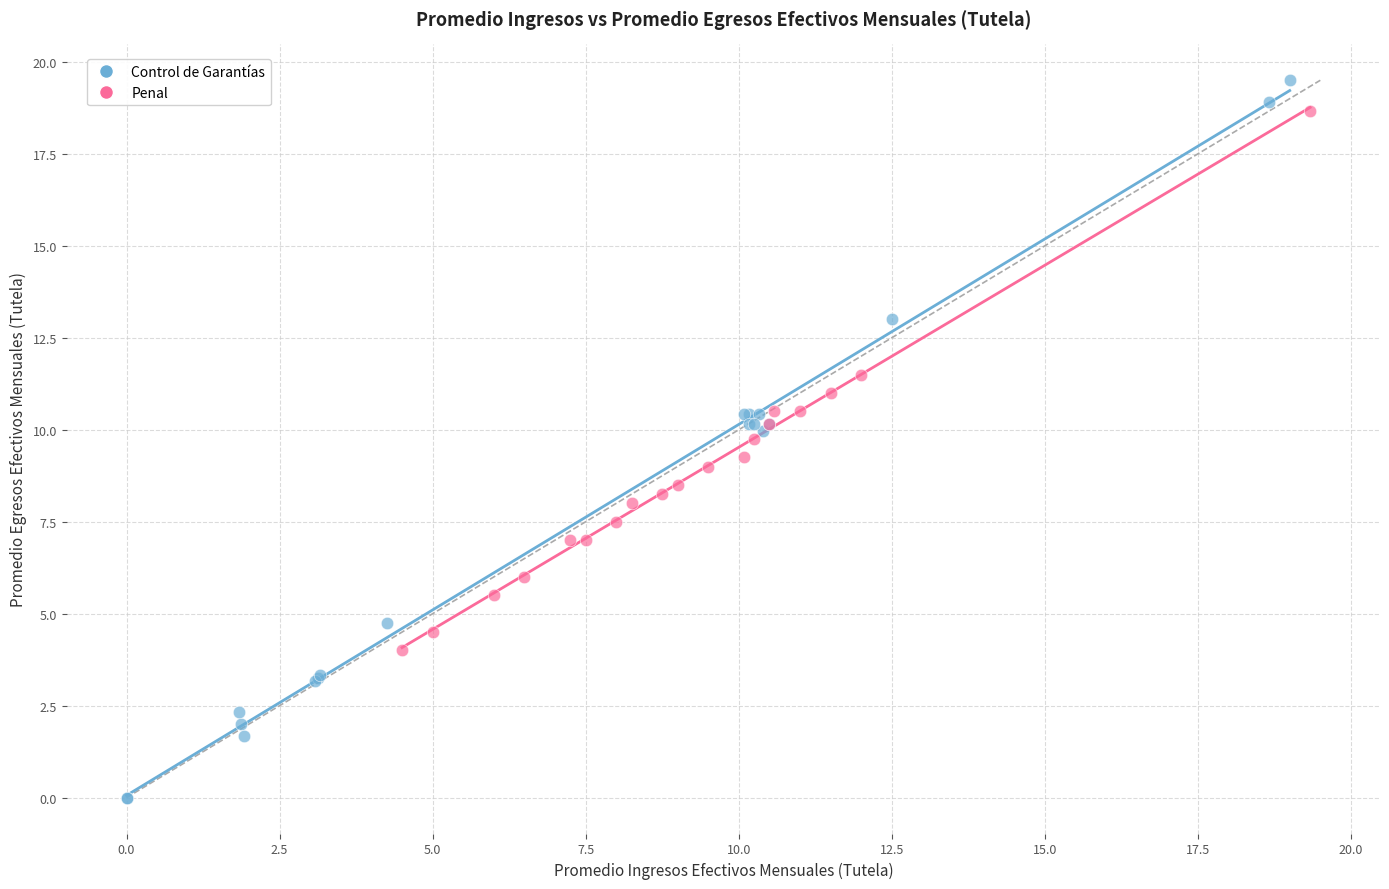

Which series contains the lowest Y value?

Control de Garantías